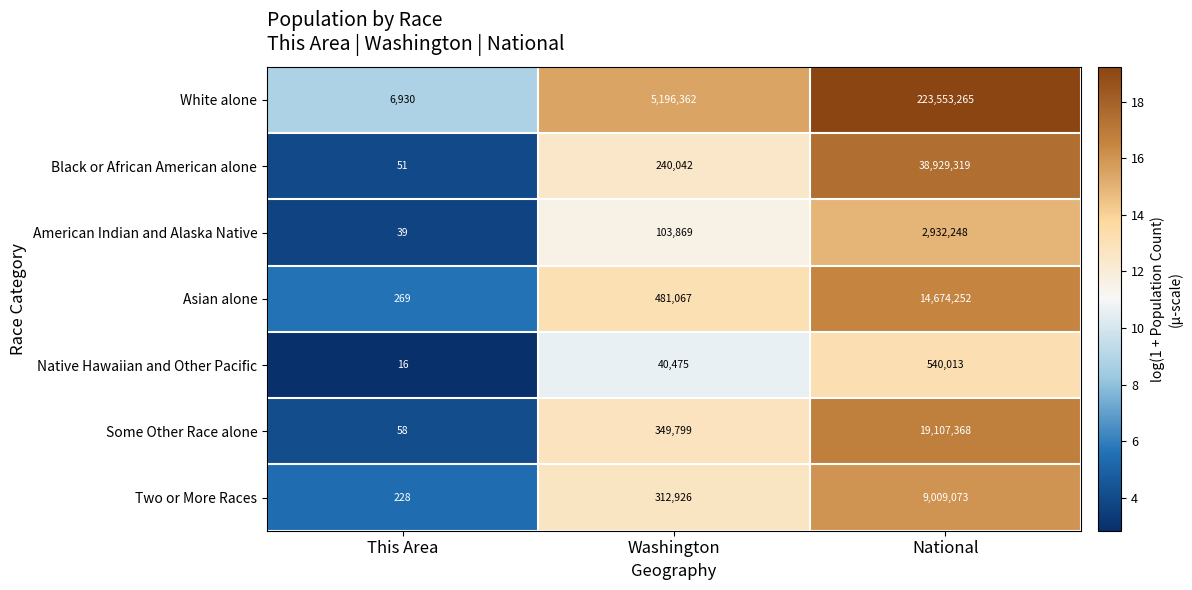

Which series has the largest range (max minus min)?

White alone